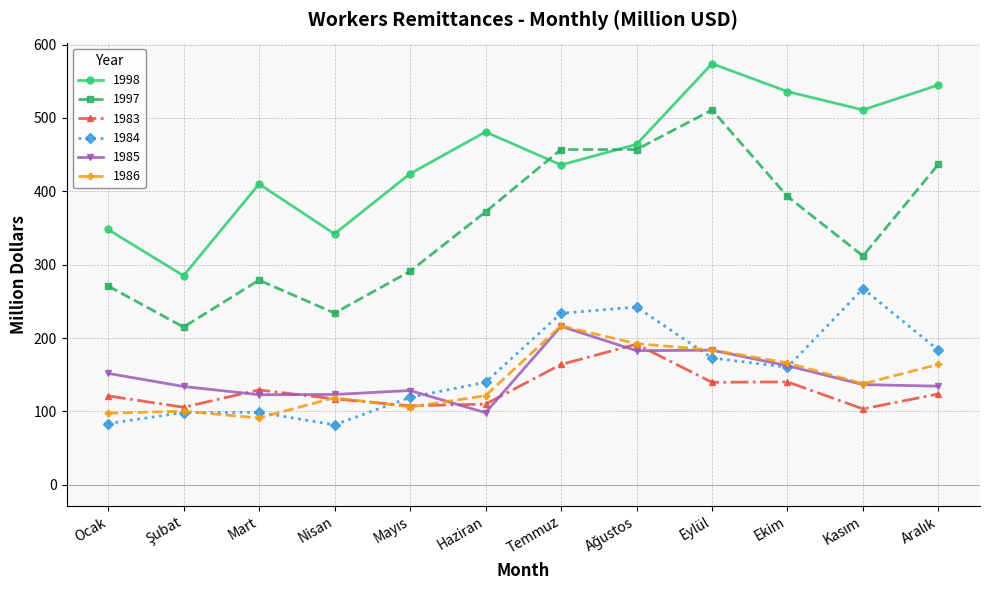

What is the sum of the 1998 values at Eylül and Temmuz?

1010.0